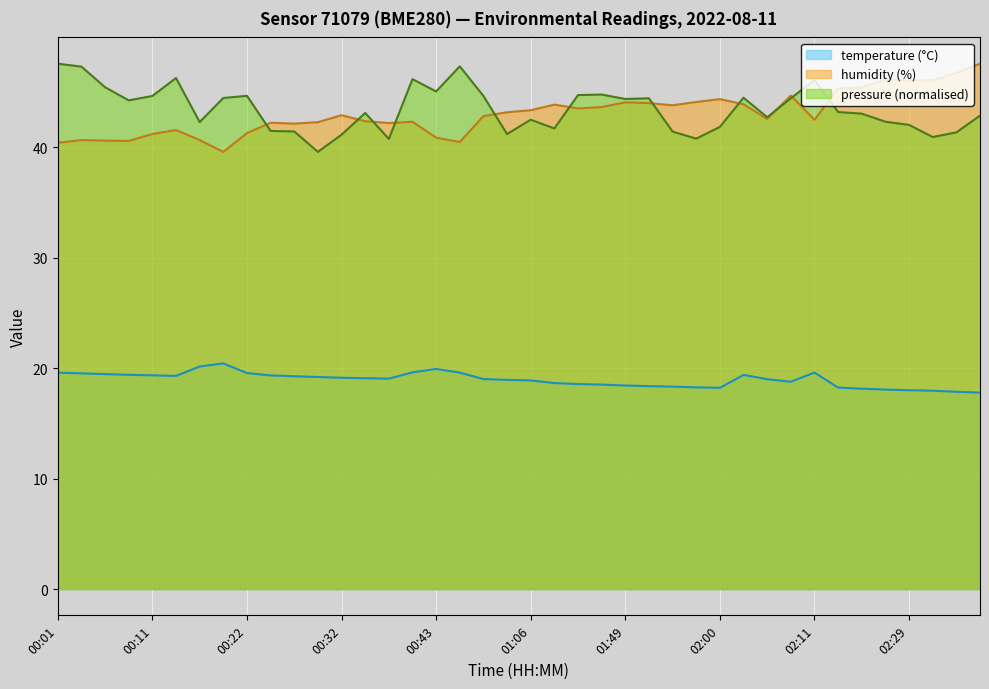

Rank the series at 00:22 from highest to lowest value.

pressure (normalised), humidity (%), temperature (°C)